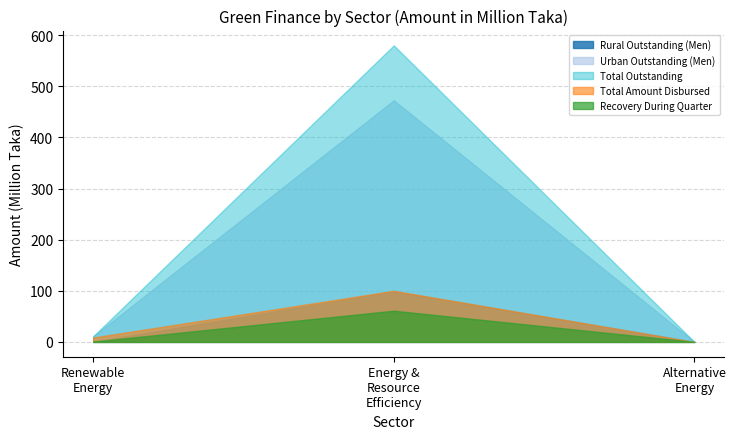

Which category has the highest value in the Total Outstanding series?

Energy &
Resource
Efficiency